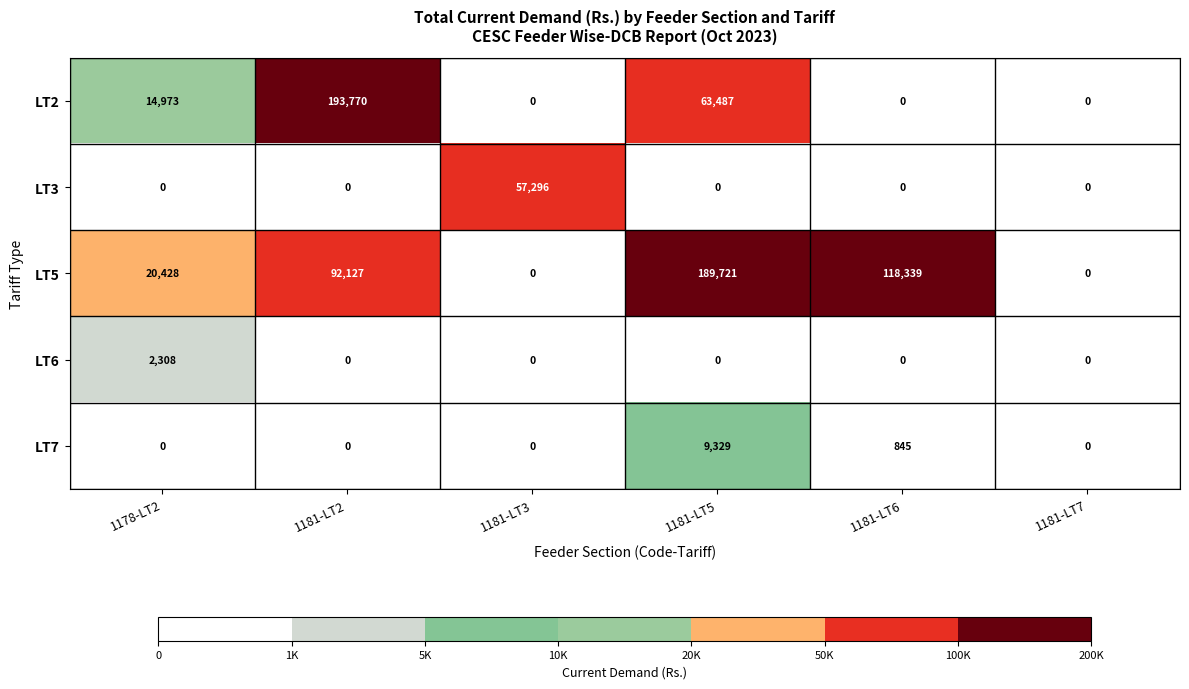

Which series changed the most between 1181-LT2 and 1181-LT6?

LT2